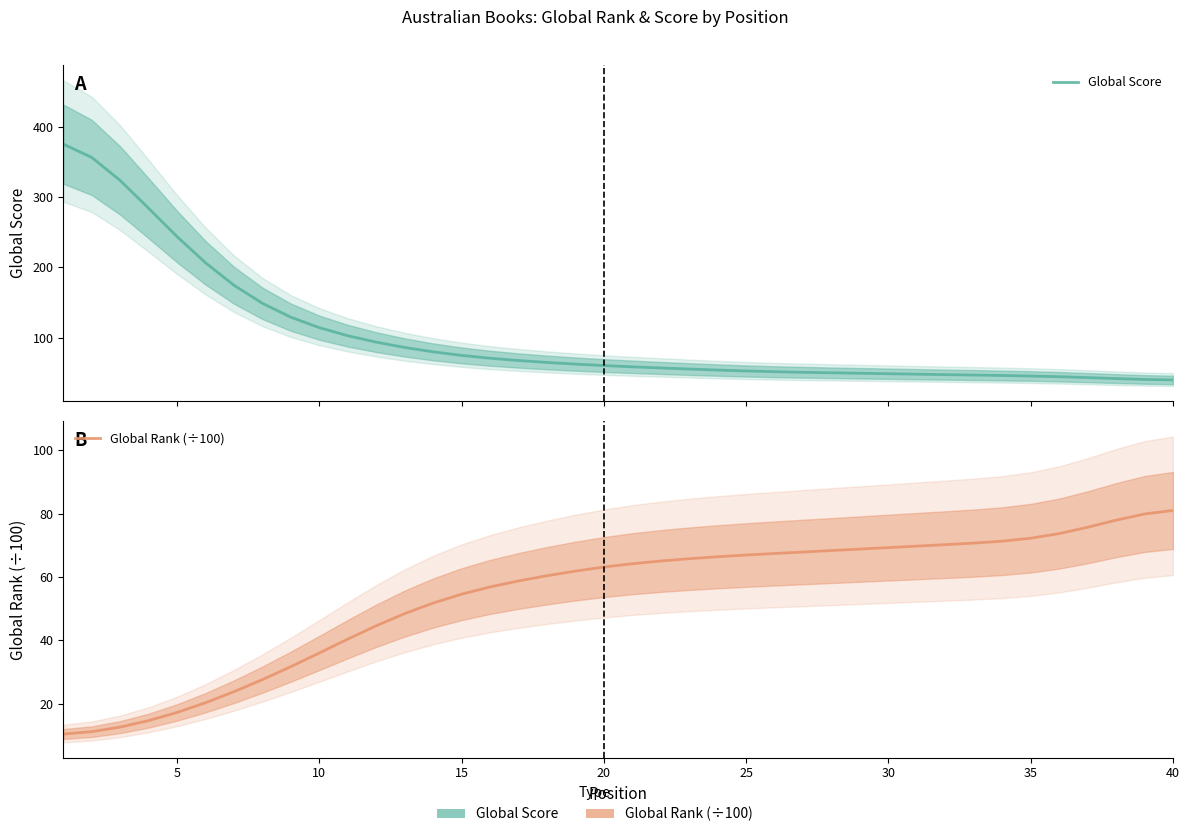

Which series ends up on top after the final intersection of Global Rank (÷100) and Global Score?

Global Rank (÷100)